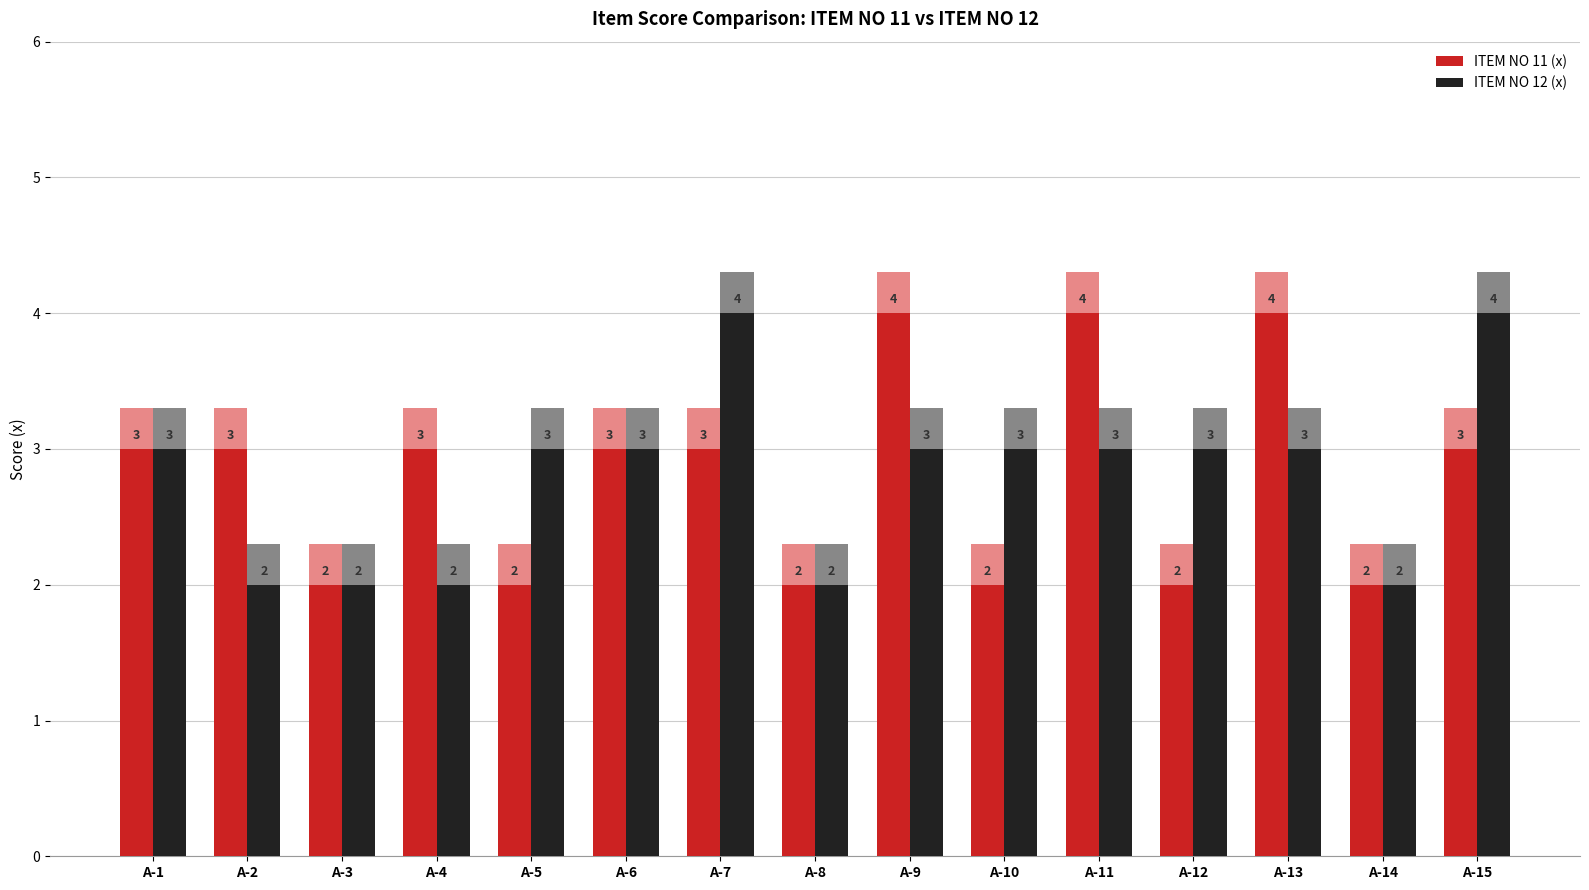

True or false: ITEM NO 12 (x) has a value of 2 at A-14.

True